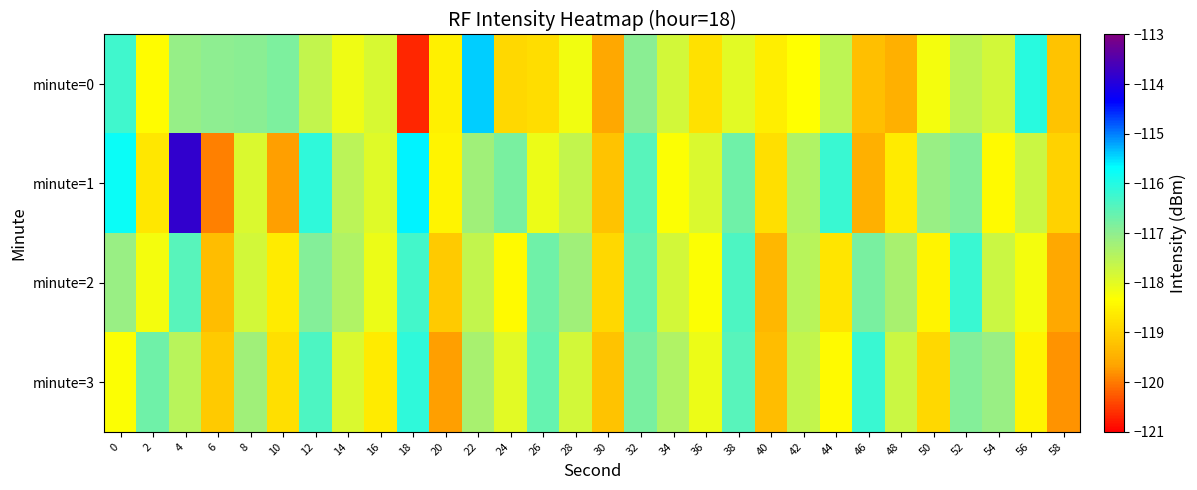

What is the minimum value shown in the chart?

-120.7